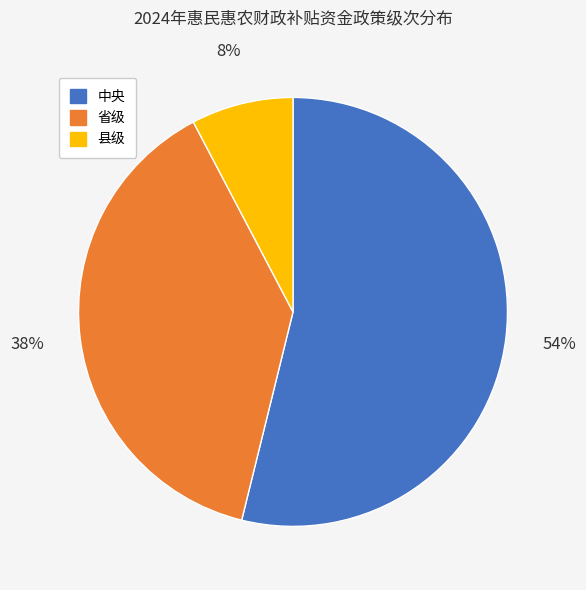

Is the sum of 省级 and 中央 greater than half?

Yes